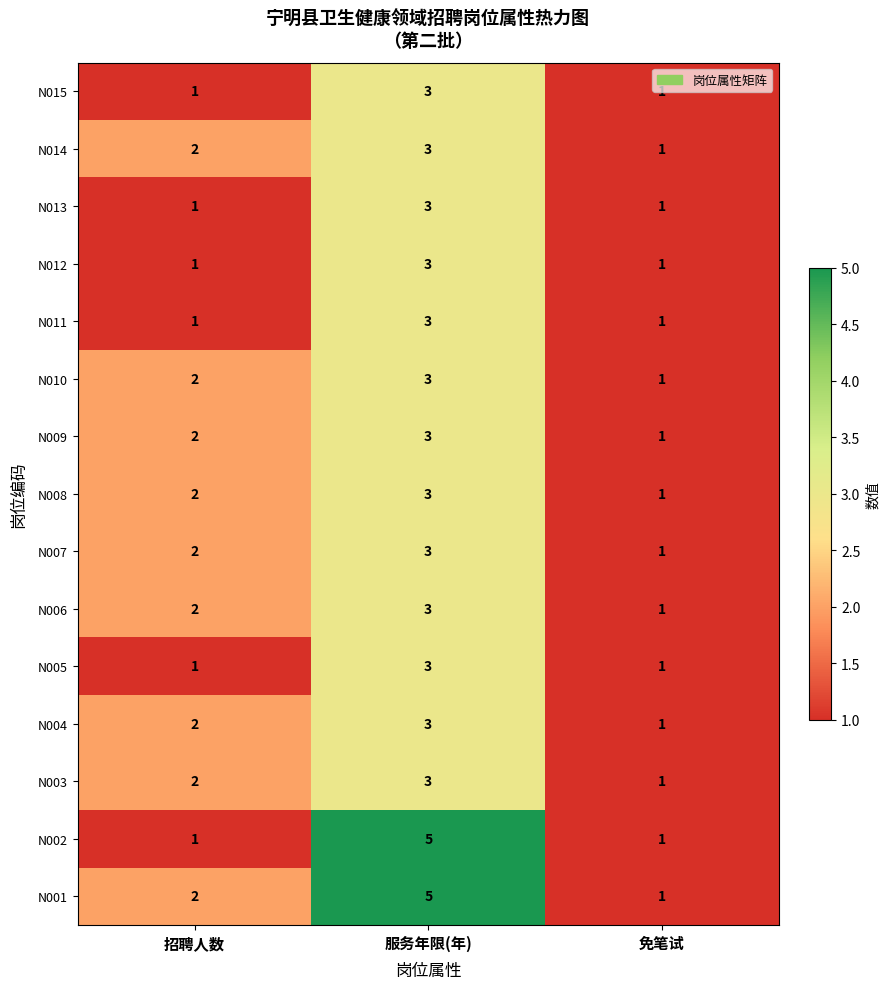

The value of N004 at 服务年限(年) is 3. True or false?

True